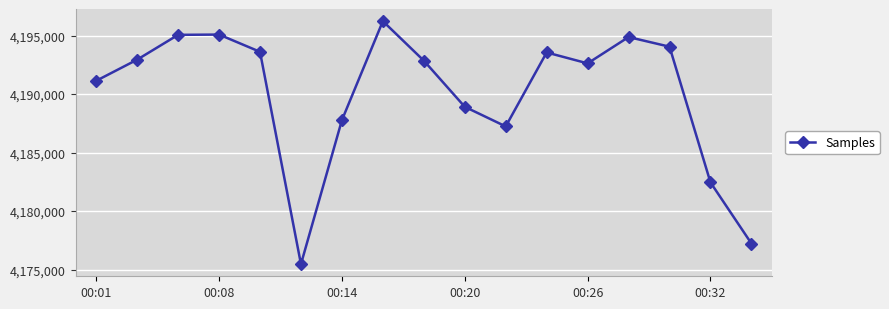

What is the minimum value shown in the chart?

4175467